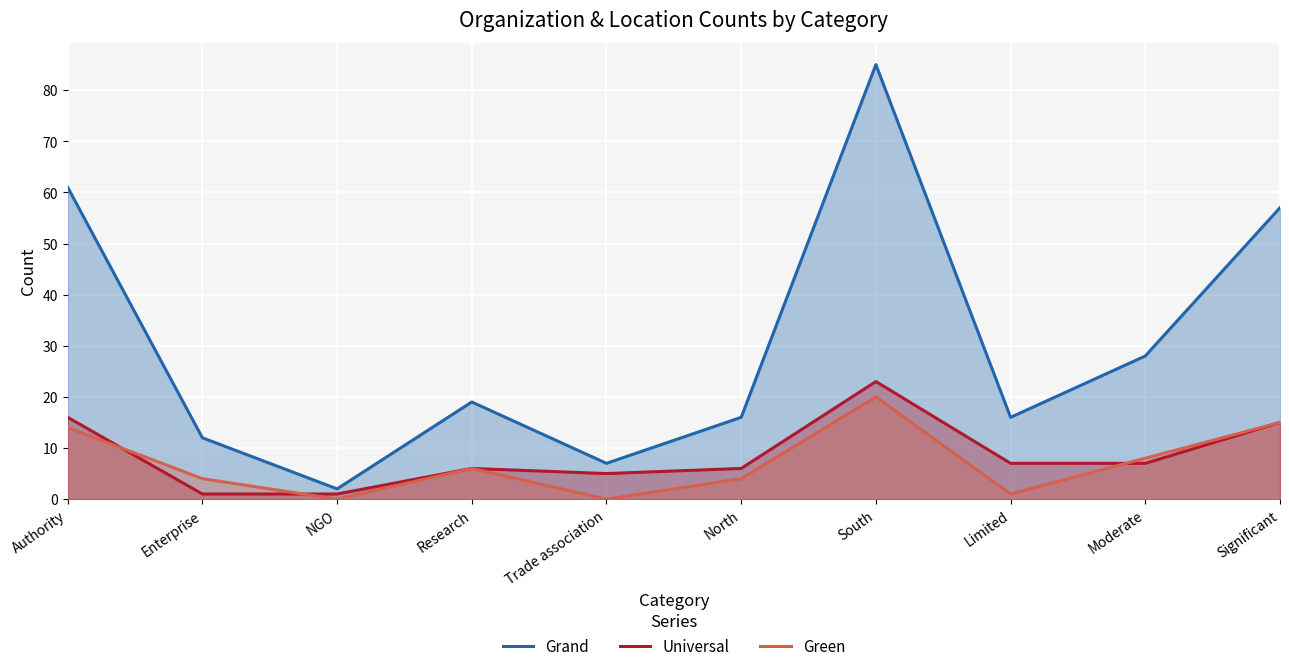

Where does the Green series first go above 6?

Authority